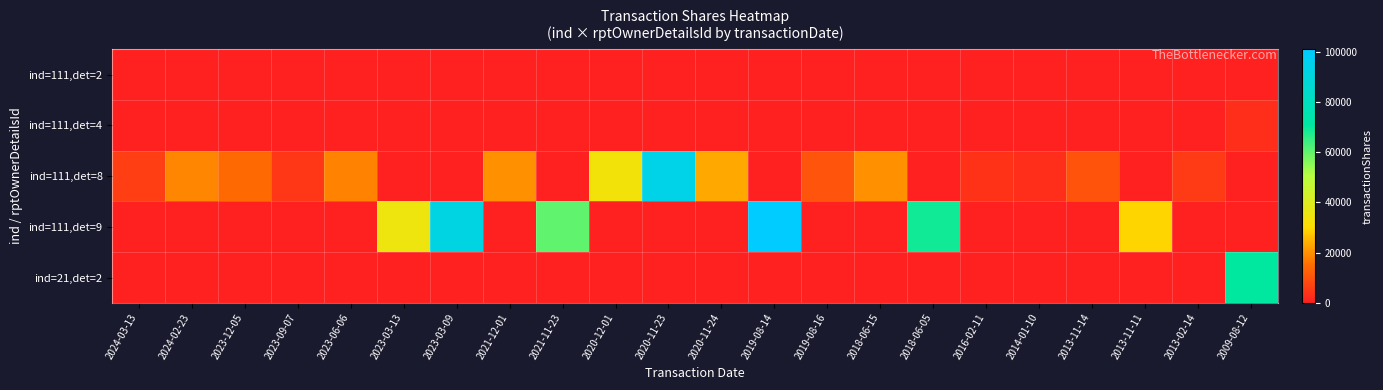

Which category has the lowest value across all series?

2024-03-13